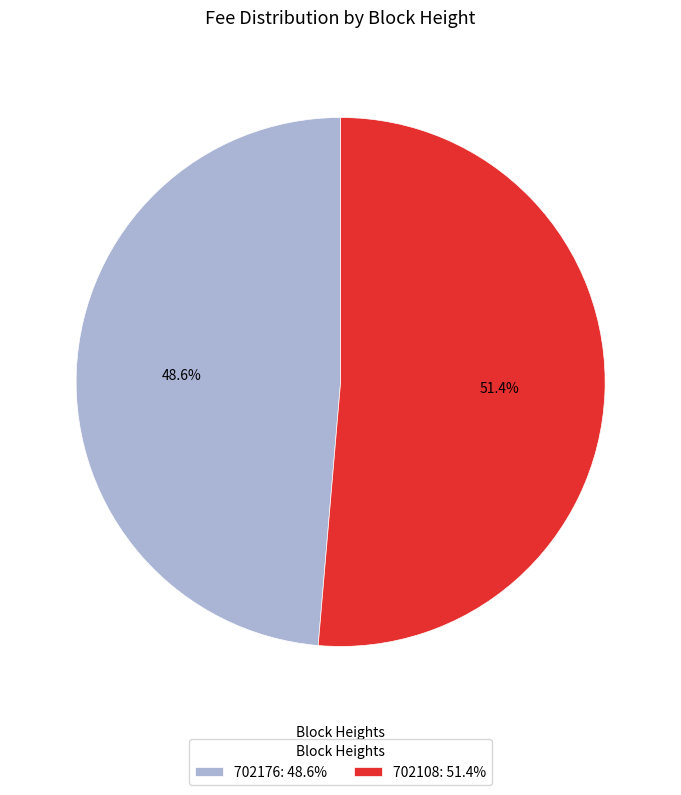

Is the sum of 702176 and 702108 greater than half?

Yes